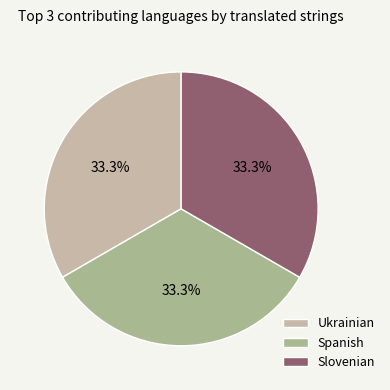

Is there any slice that represents more than half of the pie?

No